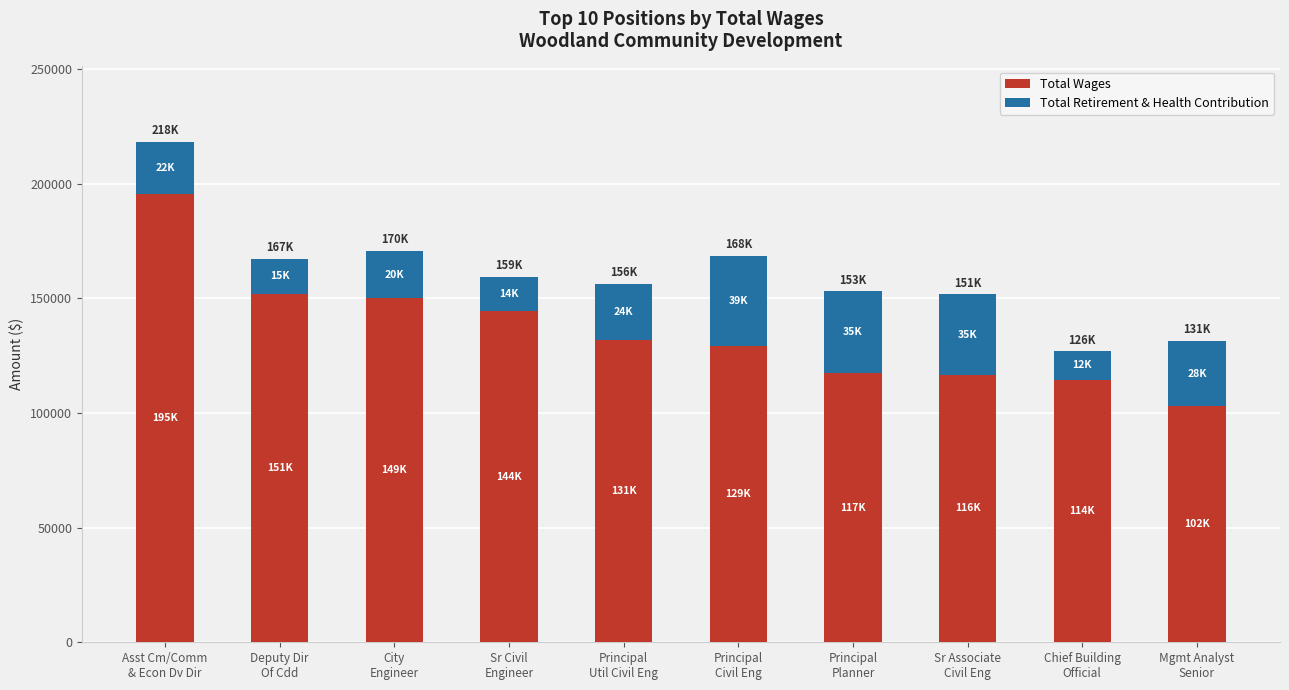

What is the difference between the maximum and minimum values in the Total Wages series?

92539